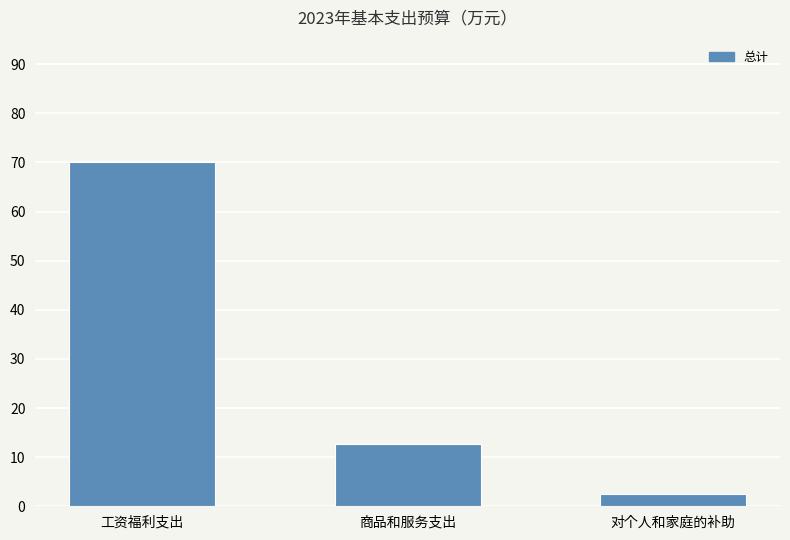

What is the label of the 2nd bar from the right?

商品和服务支出